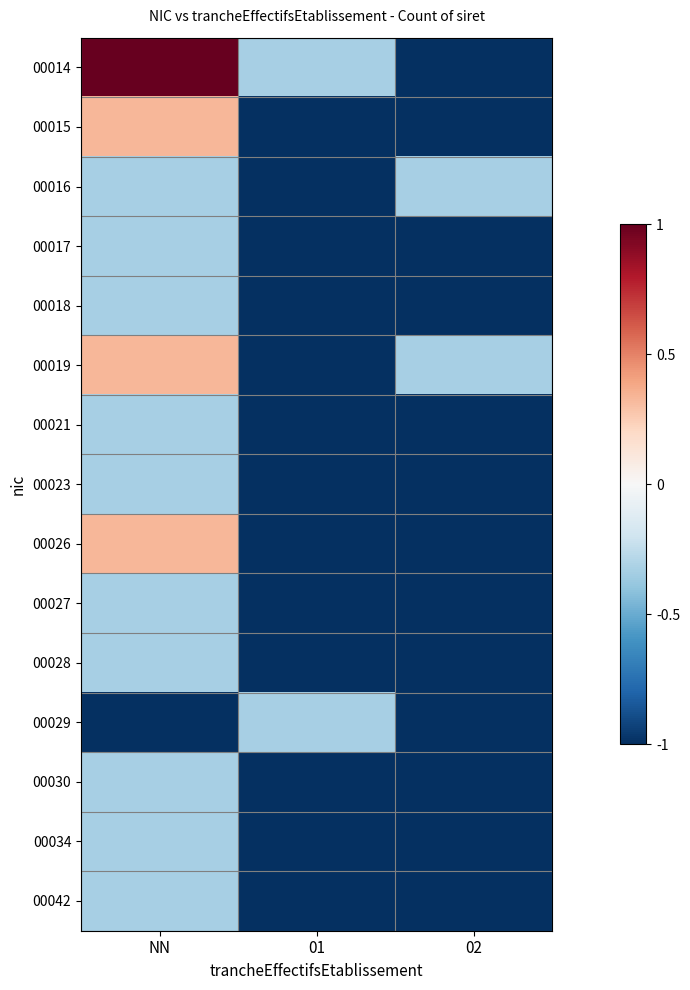

At how many categories does at least one series exceed 0?

1